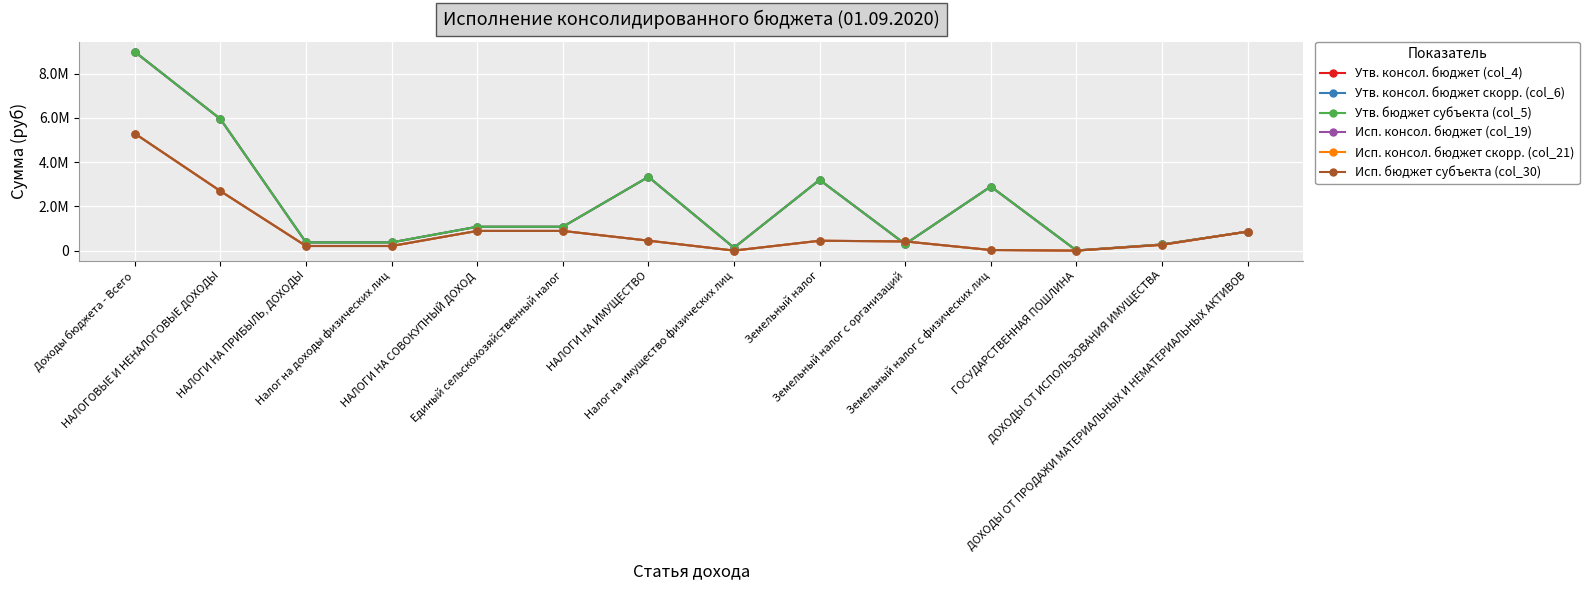

What is the greatest value displayed?

8988645.0